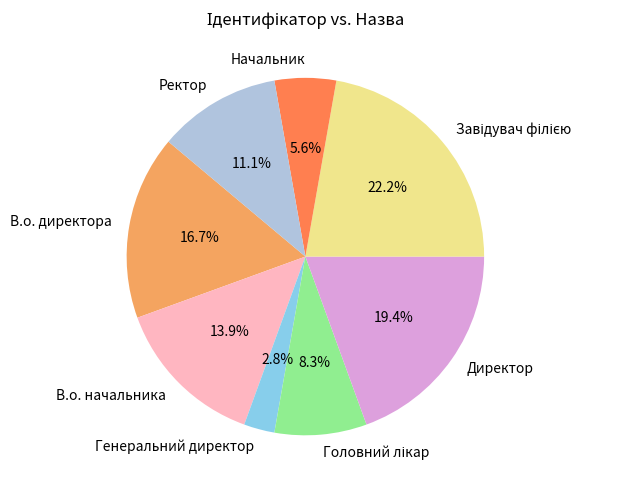

To the nearest percent, what is the average slice percentage?

12%